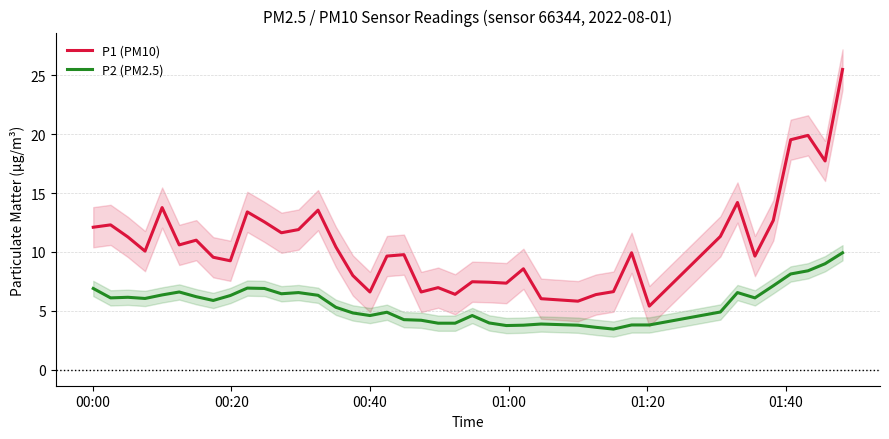

True or false: P1 (PM10) and P2 (PM2.5) intersect in this chart.

False